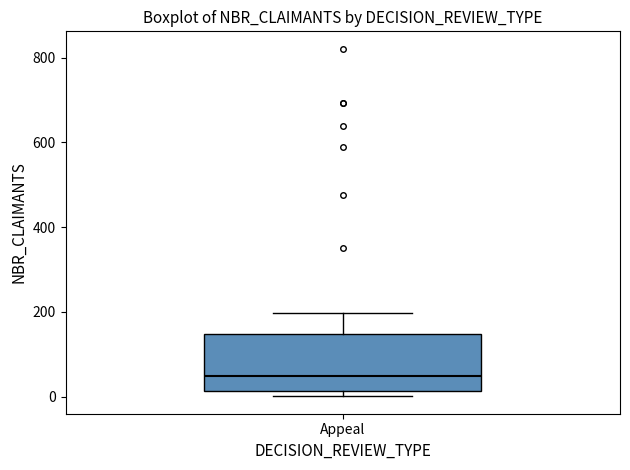

Transcribe this box plot: give where the median line is, the range the box spans, and where the two whiskers end, as read against the y-axis. The values are not printed on the chart, so give them approximately, as read against the axis.

median 40, box 20 to 140, whiskers 0 to 200